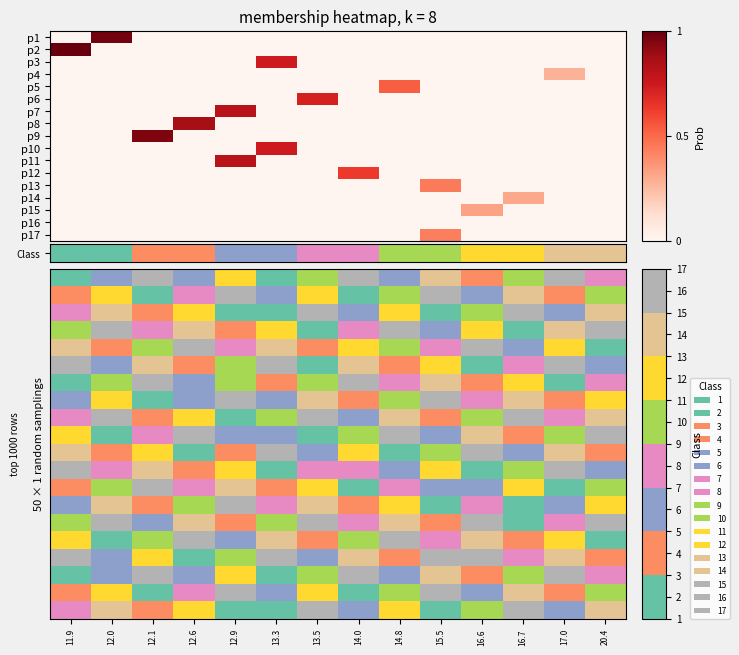

How many data points in row_11 are less than 7?

6